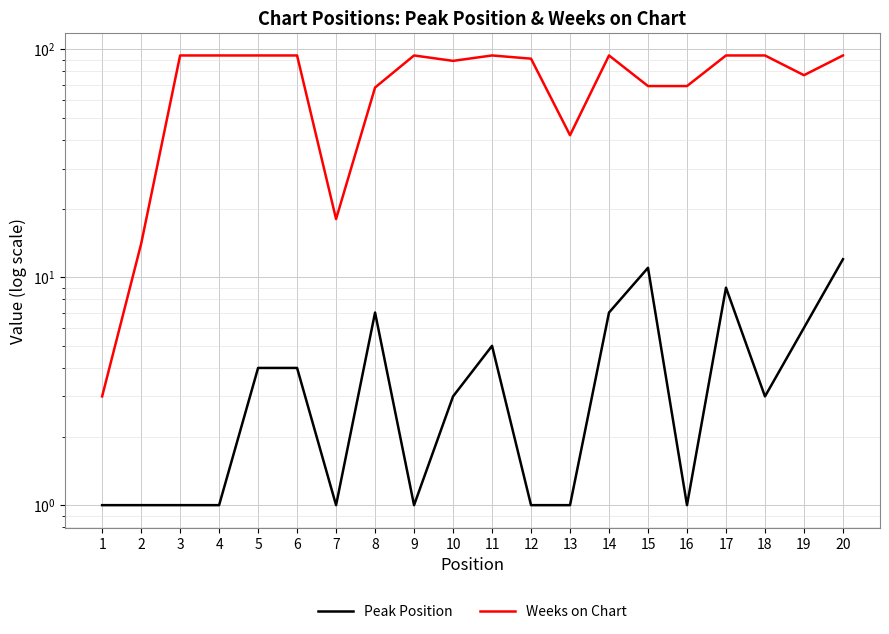

True or false: Weeks on Chart and Peak Position intersect in this chart.

False